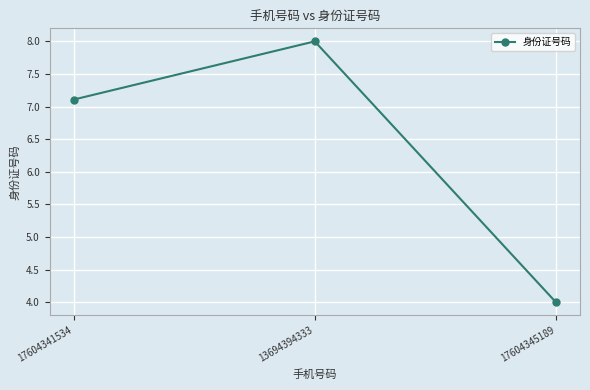

List the labels in order of value, largest first.

13694394333, 17604341534, 17604345189